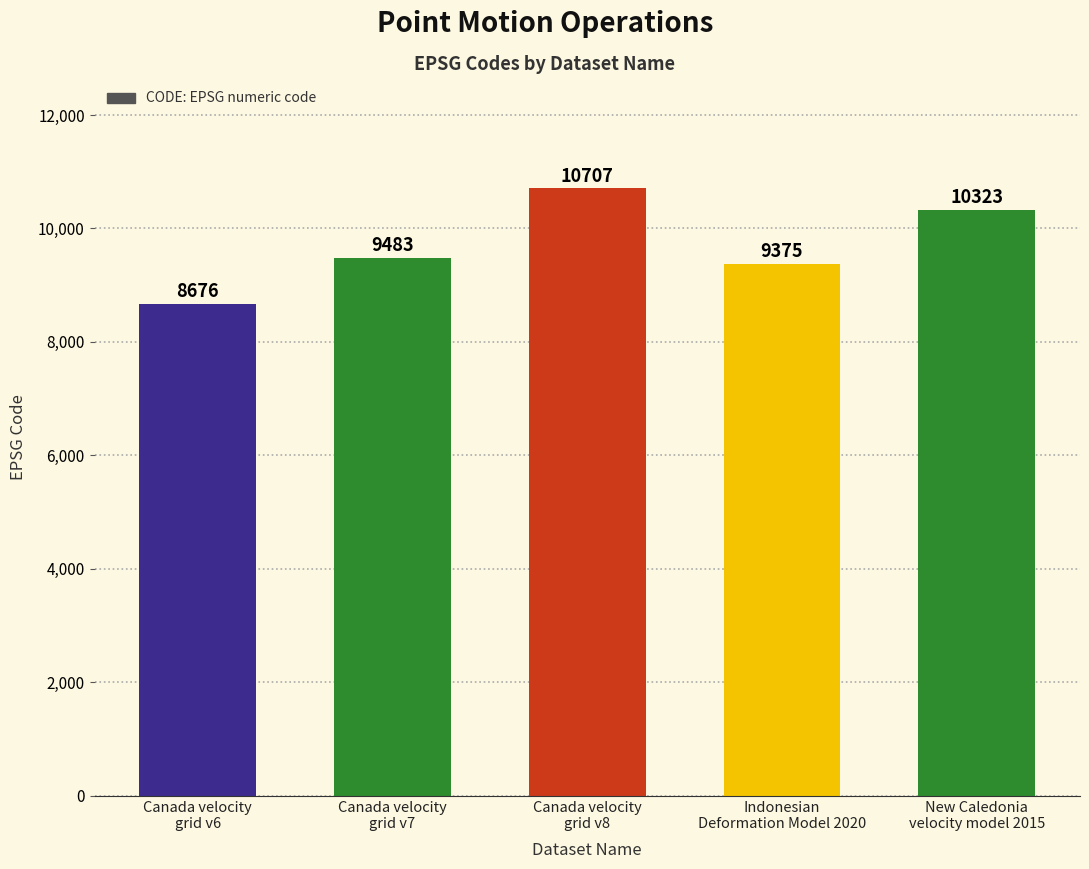

Reading left to right, transcribe all the data shown in this chart.

Canada velocity
grid v6=8676	Canada velocity
grid v7=9483	Canada velocity
grid v8=10707	Indonesian
Deformation Model 2020=9375	New Caledonia
velocity model 2015=10323